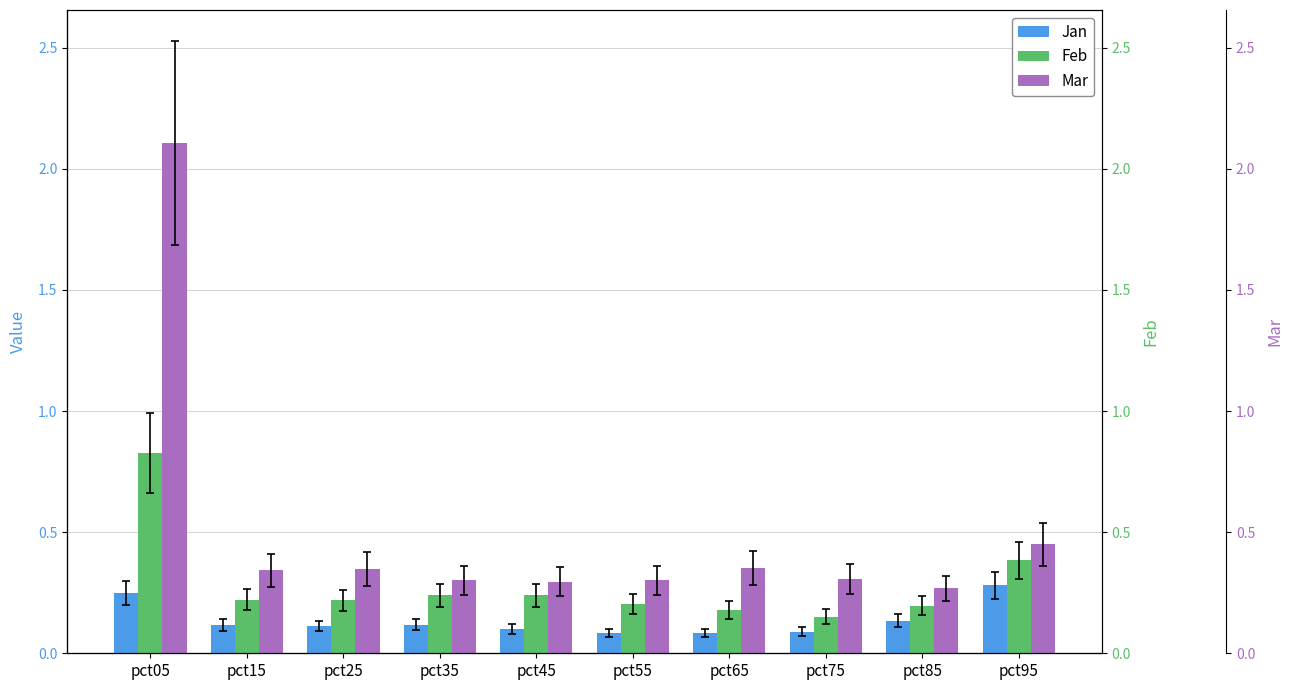

What is the difference between the second highest and second lowest values in the Feb series?

0.2